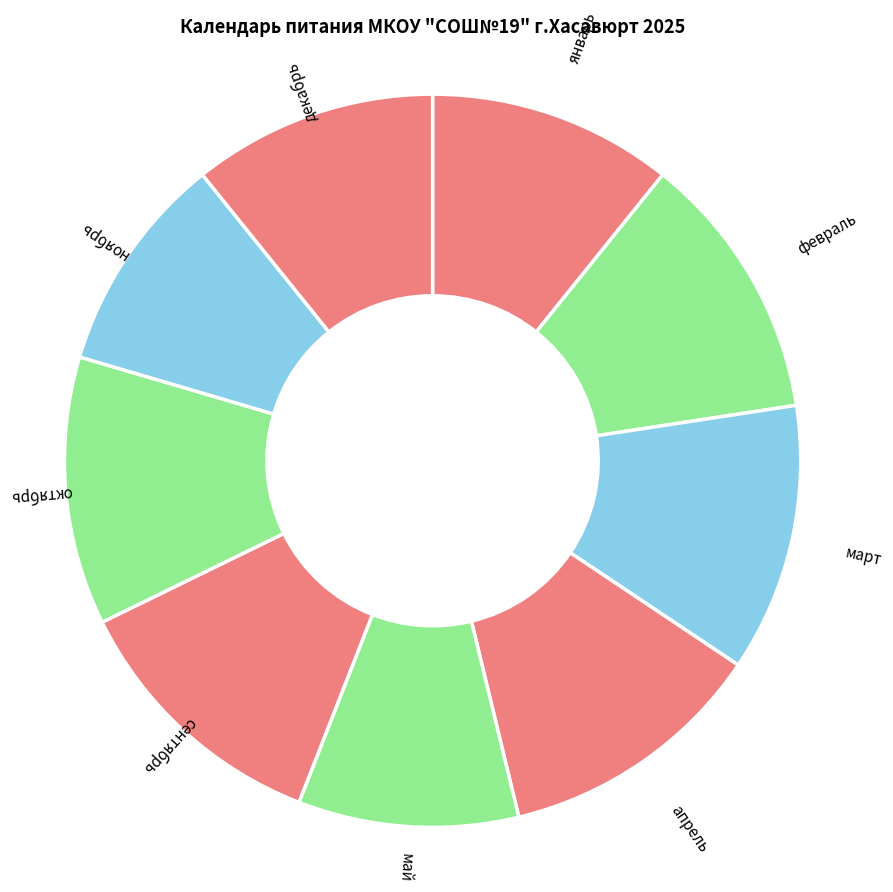

Which category has the biggest portion of the pie?

февраль